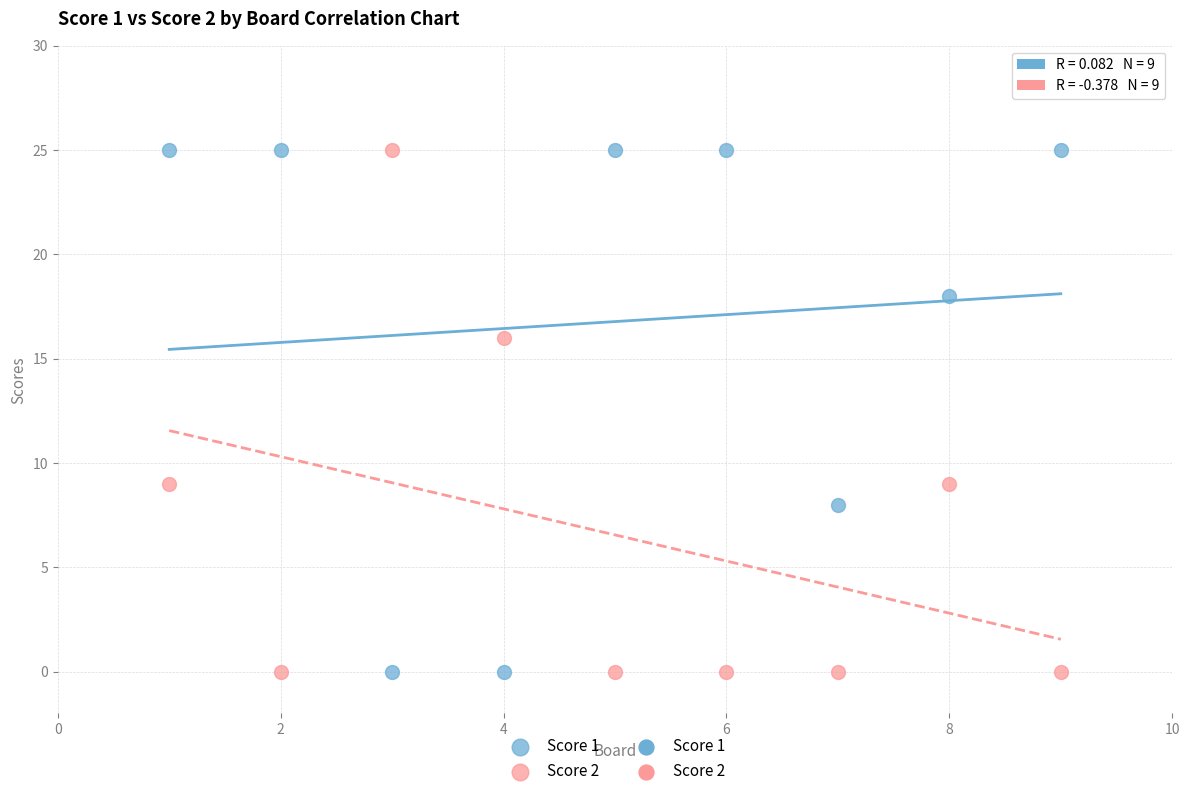

What is the X range (max minus min) for the scatter plot?

8